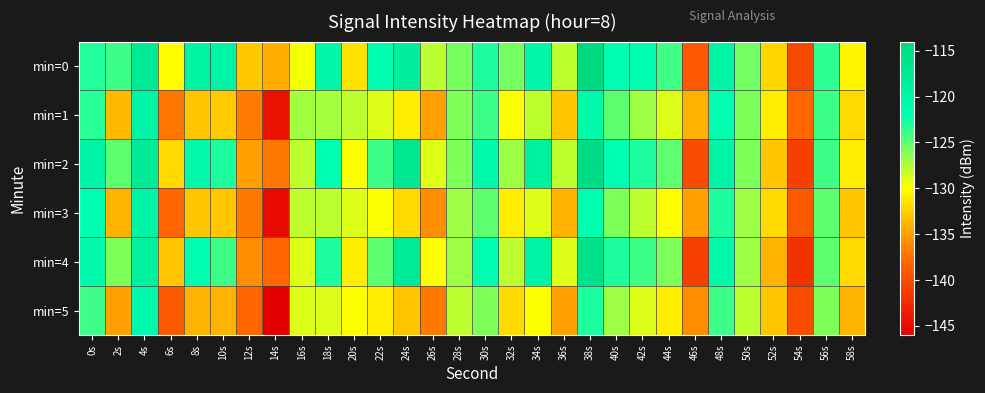

Count the number of data series in this chart.

6